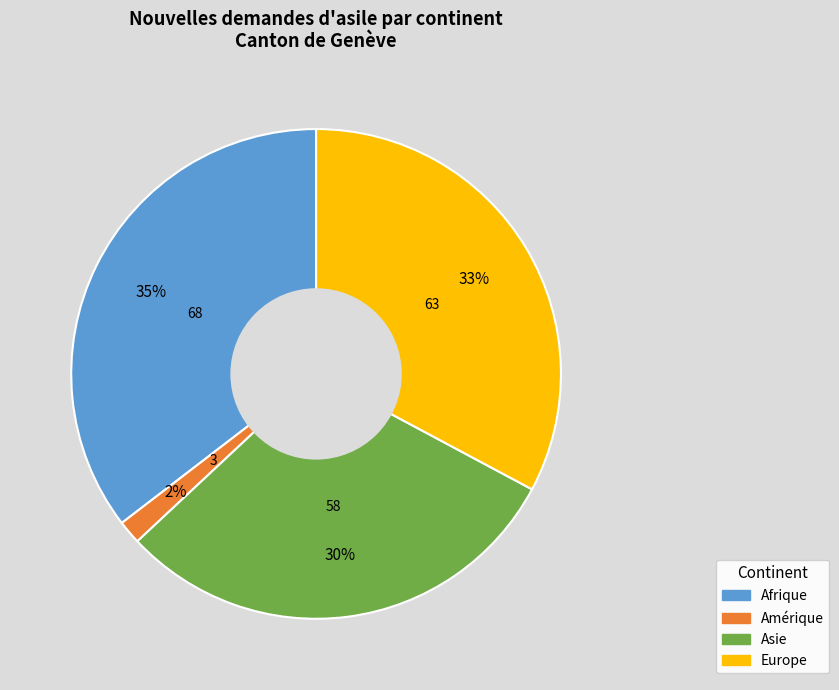

Is there a majority slice in this chart?

No